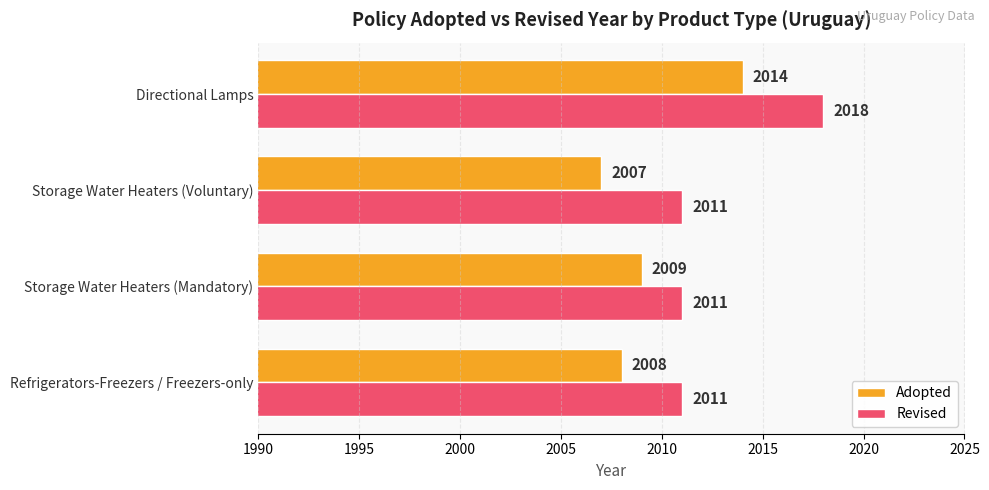

At which category does the chart reach its minimum across all series?

Storage Water Heaters (Voluntary)